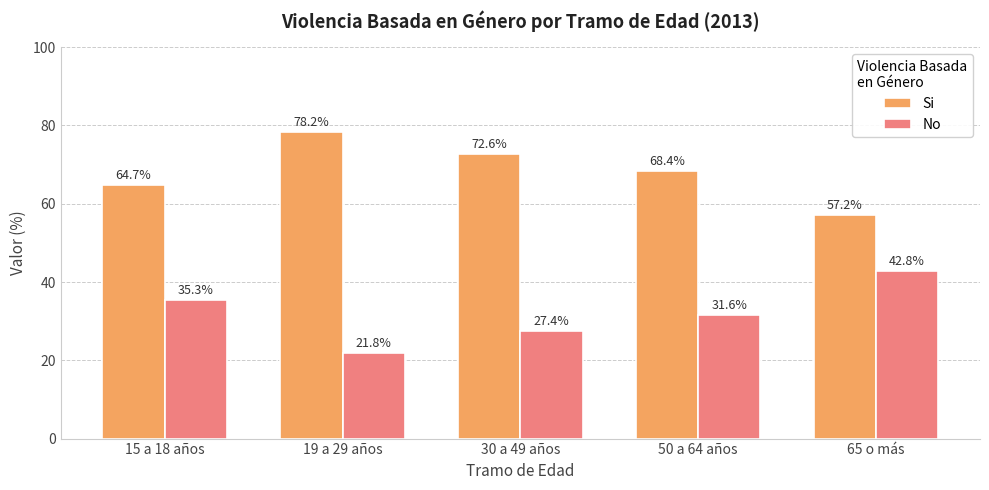

True or false: No has a value of 23.1 at 15 a 18 años.

False